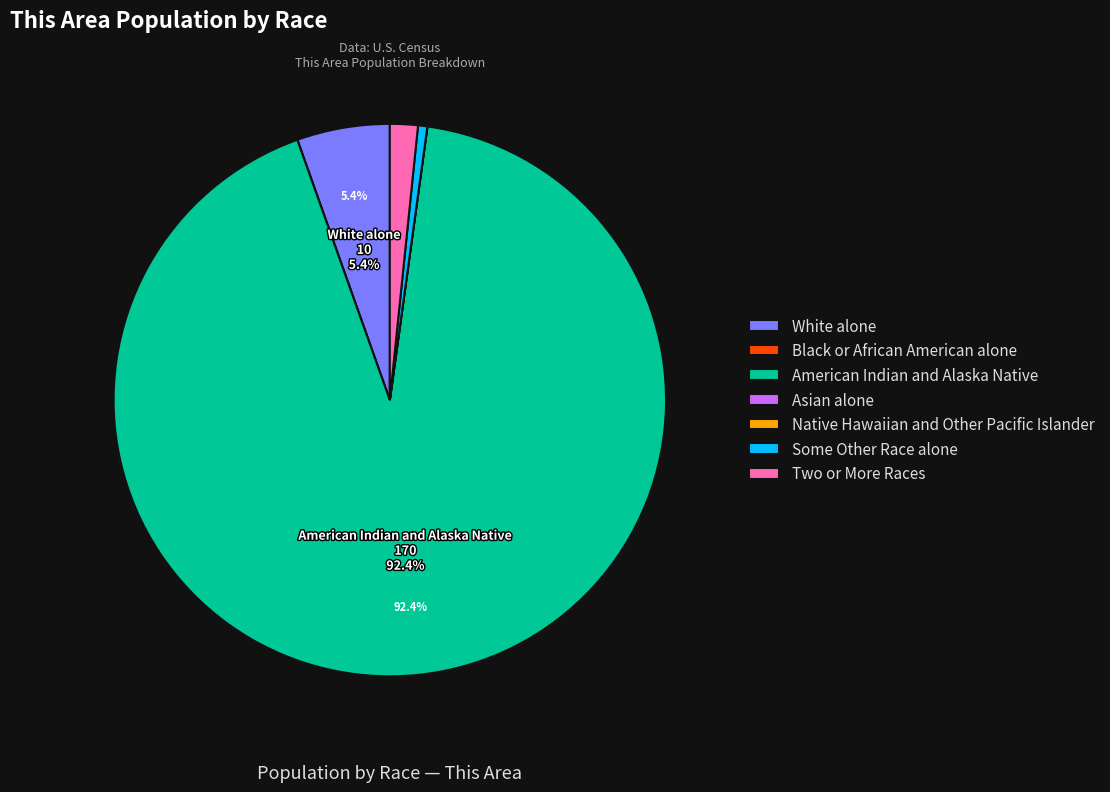

Do Two or More Races and White alone together represent more than half of the pie?

No